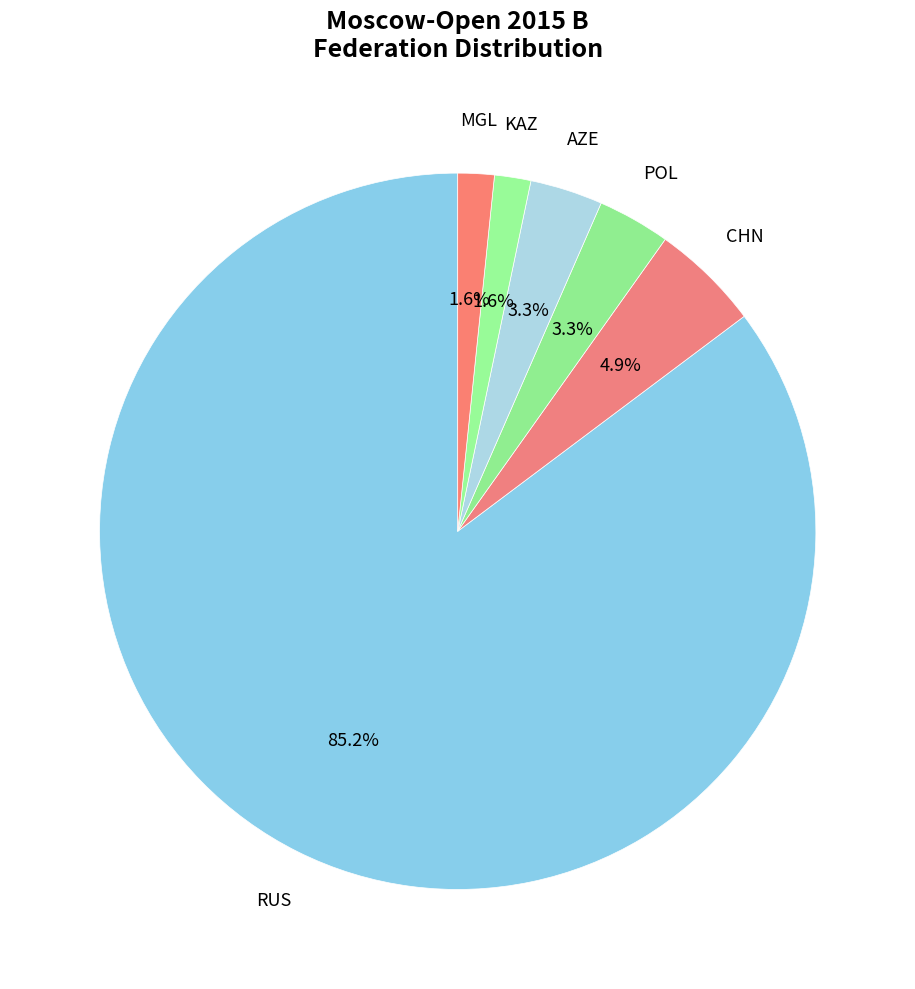

What is the ratio of the value at MGL to the value at AZE?

0.5